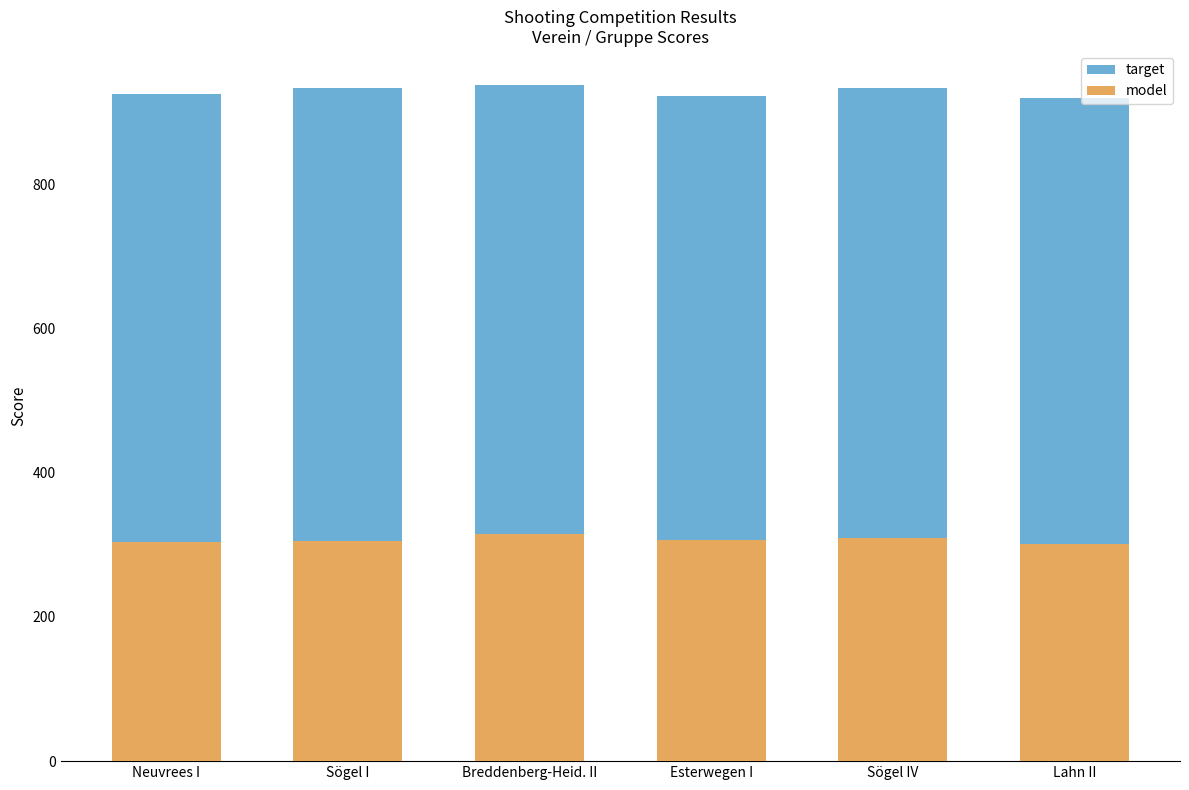

List the labels in order of model value, largest first.

Breddenberg-Heid. II, Sögel IV, Esterwegen I, Sögel I, Neuvrees I, Lahn II